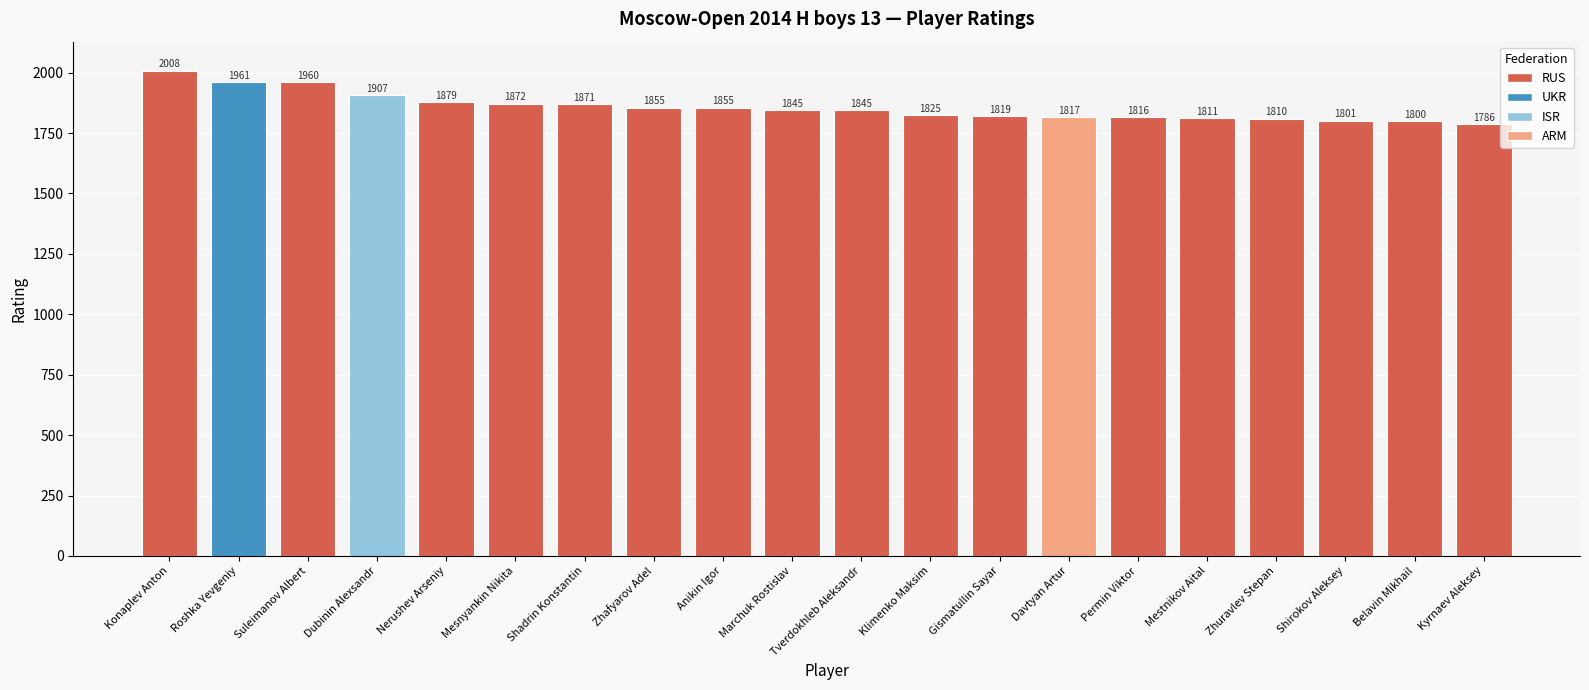

What is the sum of all values?

37143